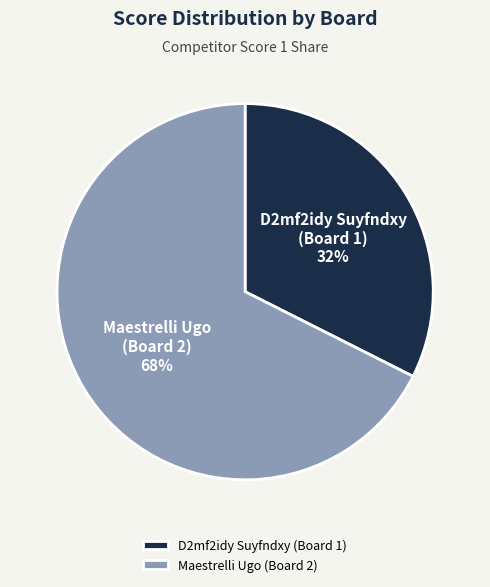

Which category has the smallest portion of the pie?

D2mf2idy Suyfndxy (Board 1)